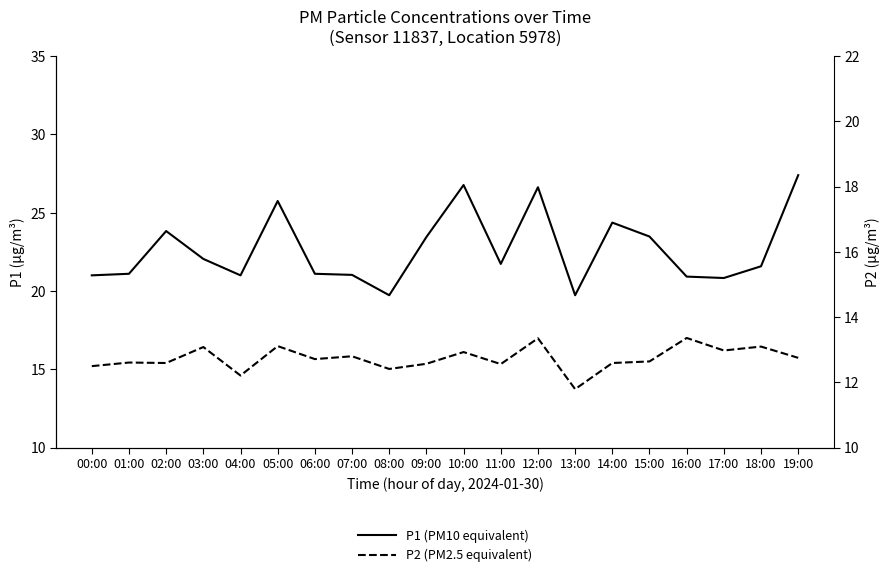

What is the sum of all P2 (PM2.5 equivalent) values?

313.8